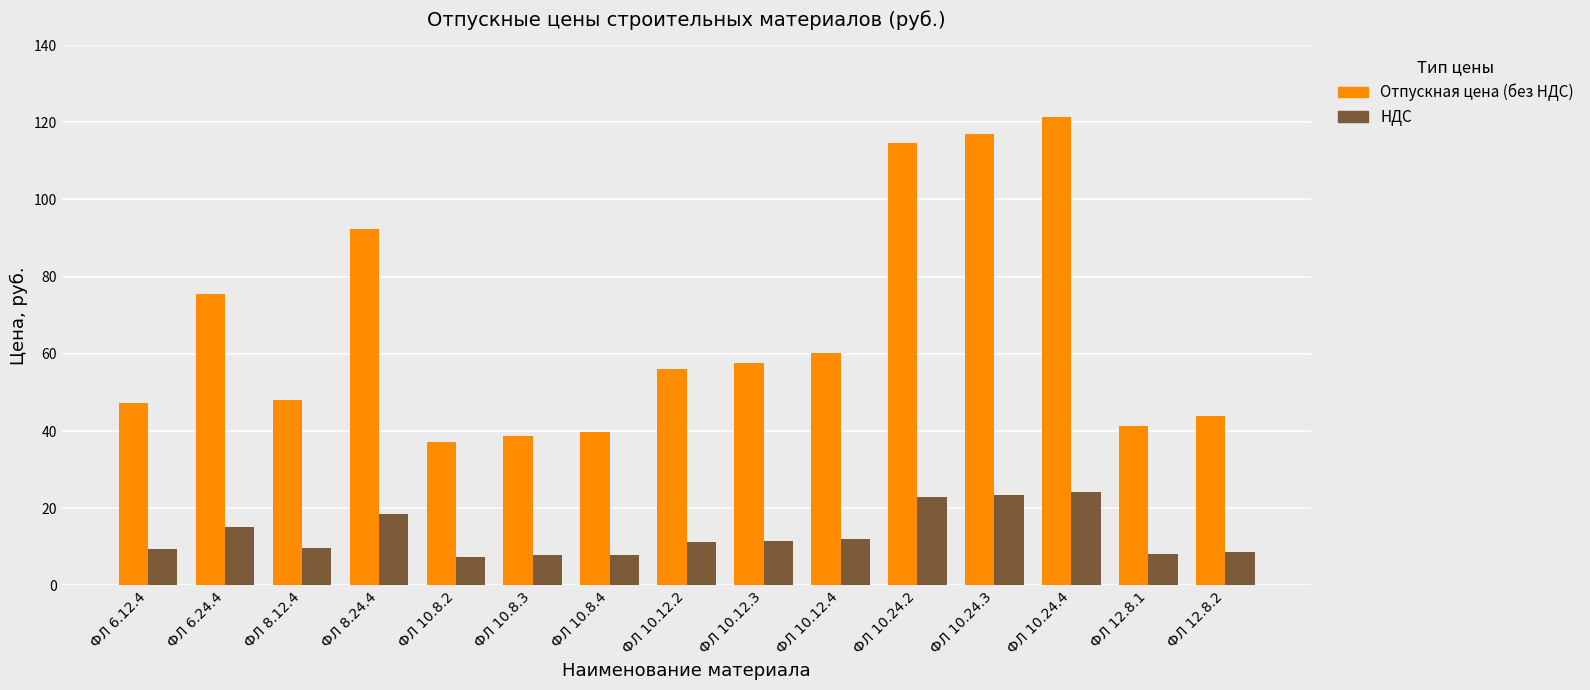

Does the chart contain any negative values?

No